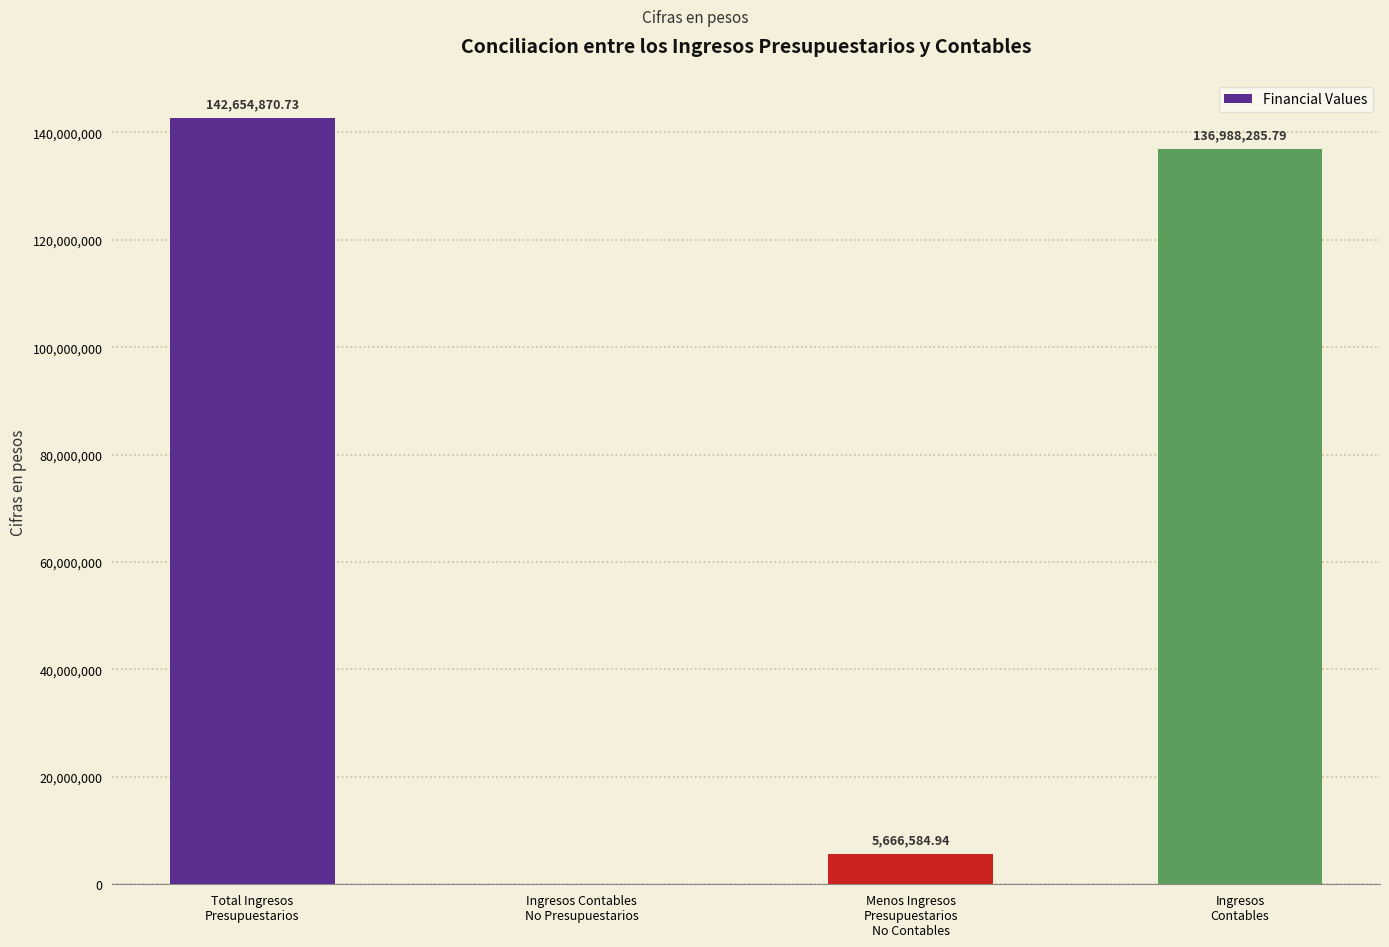

What is the sum of all values?

285309741.5